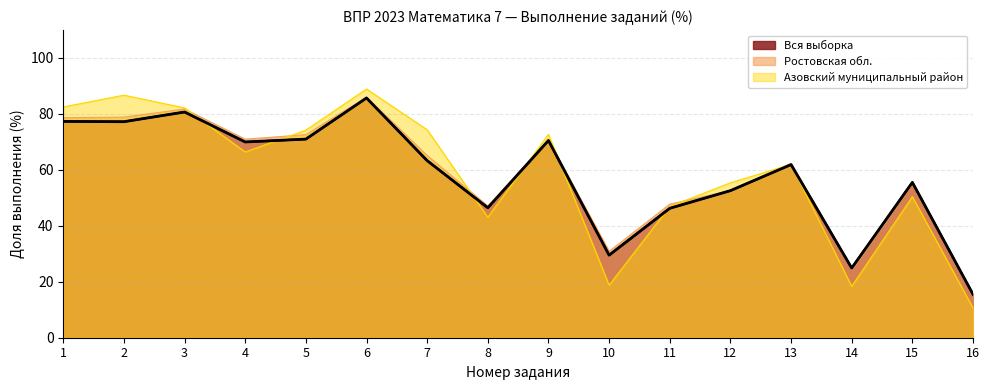

Does the chart have visible grid lines?

Yes